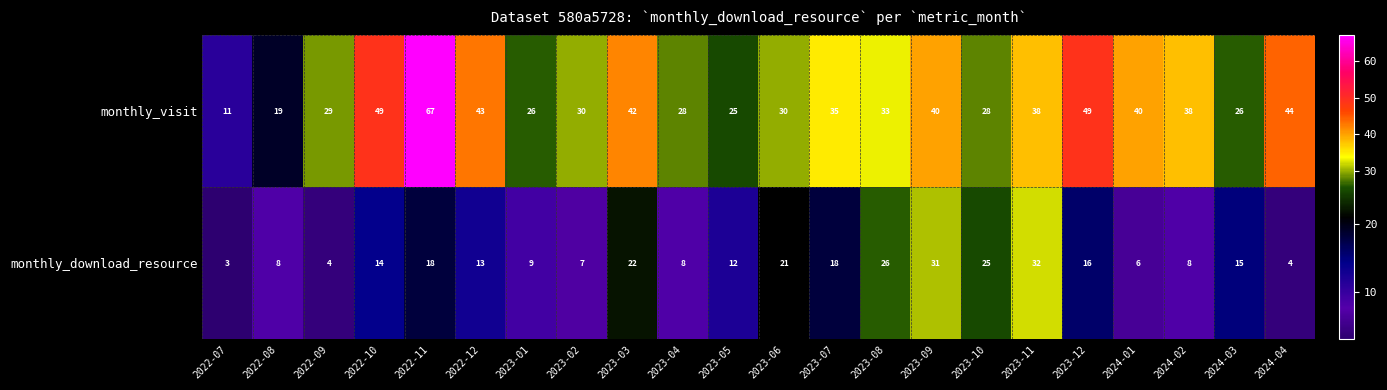

At how many categories does at least one series exceed 45?

3